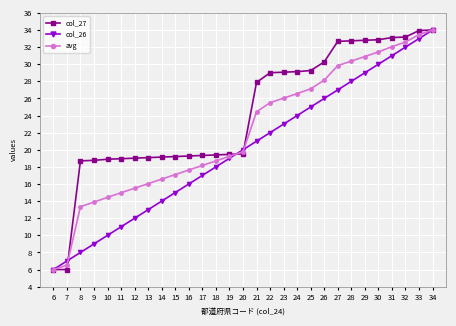

Between 13 and 22, which series saw the biggest shift?

col_27